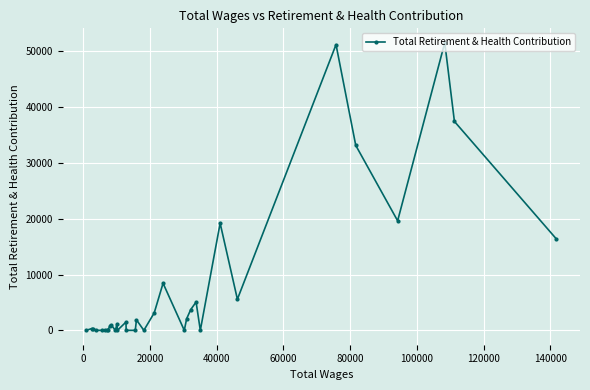

What is the maximum value shown in the chart?

51553